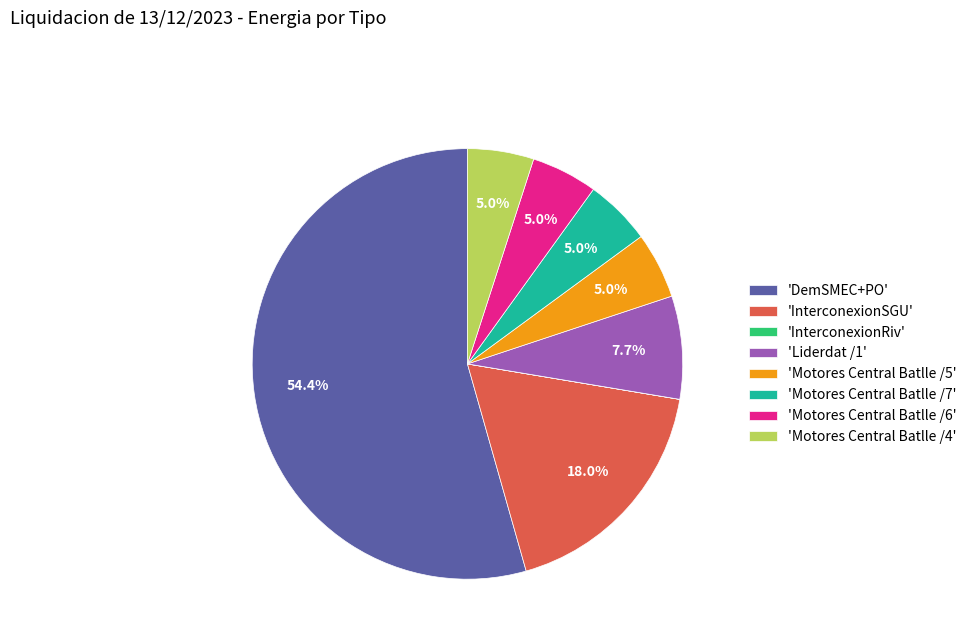

Is there any slice that represents more than half of the pie?

Yes